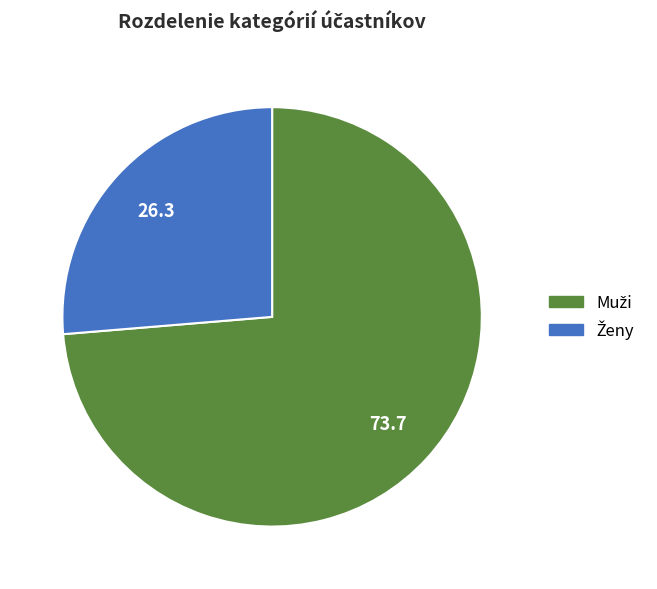

Does any single category account for the majority?

Yes